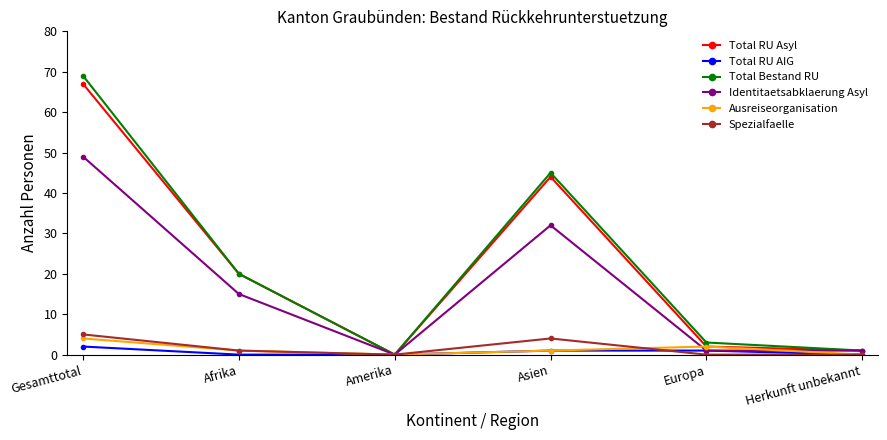

At which category is the sum across all series the highest?

Gesamttotal